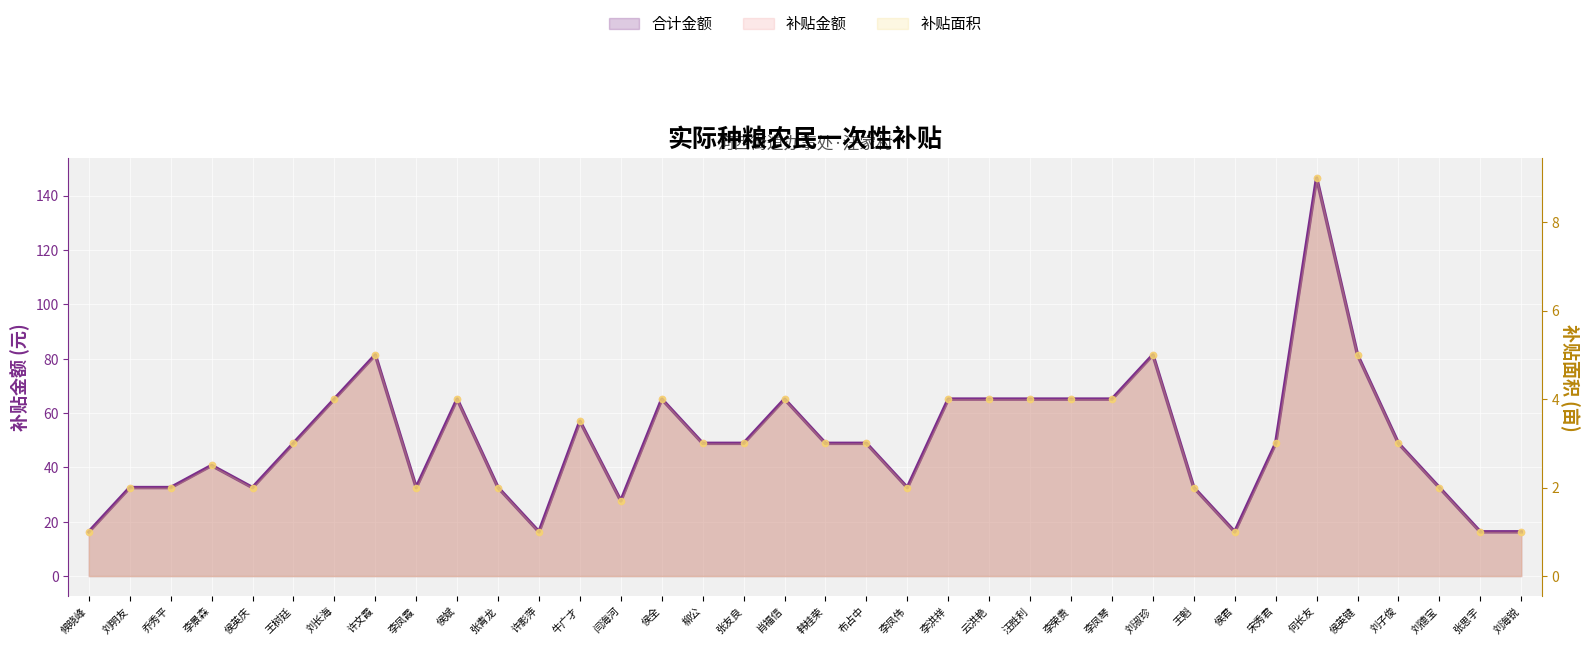

What is the total value across all series at 何长友?

302.0